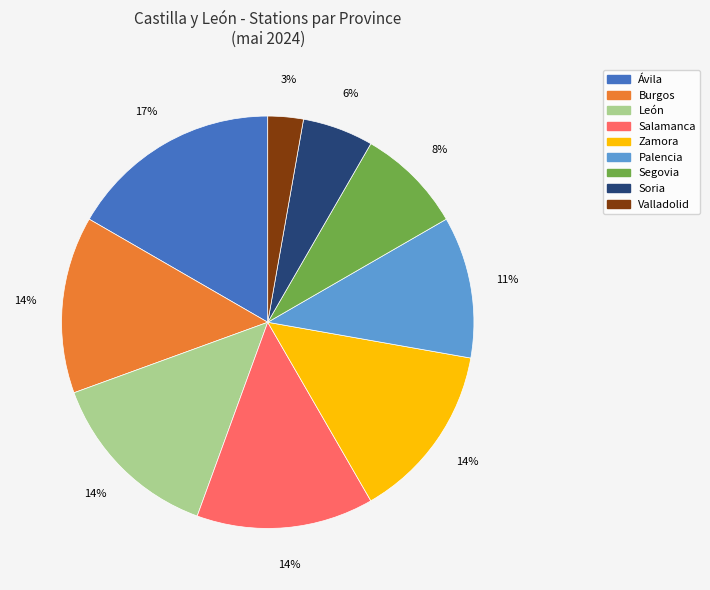

Count the number of slices in the pie.

9